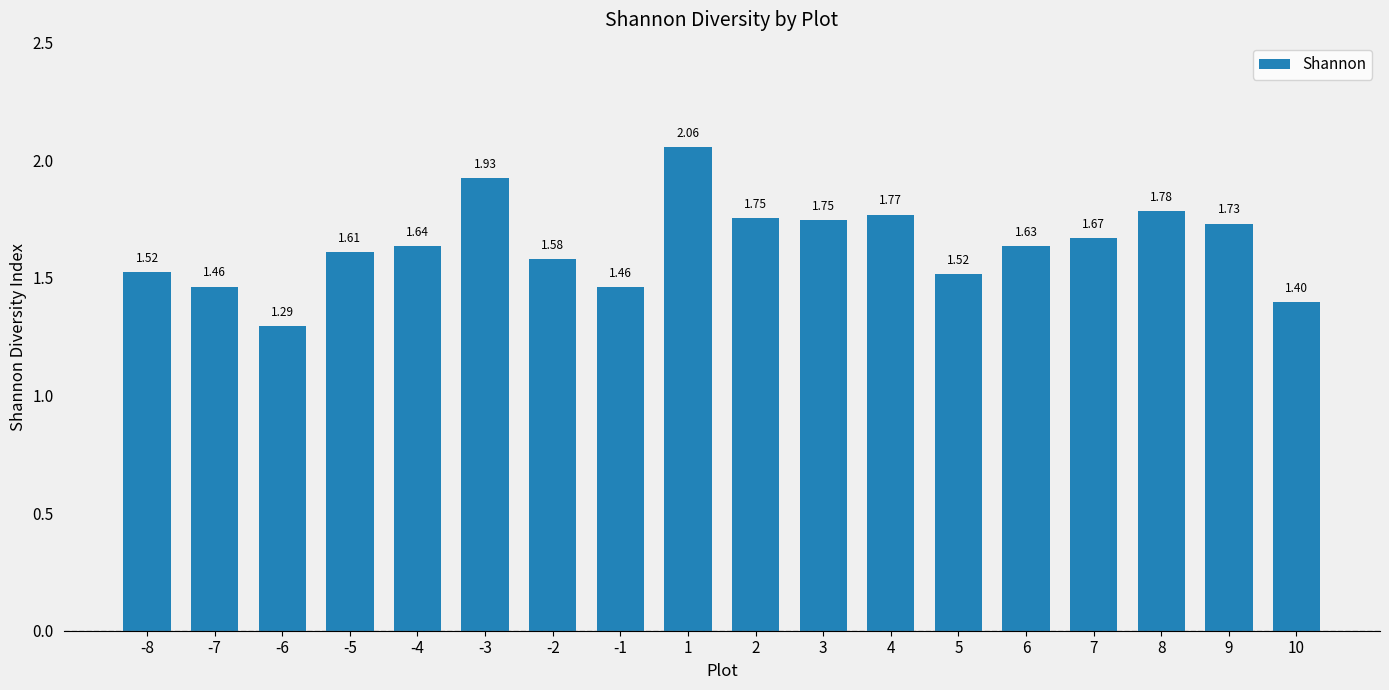

At which category does the chart reach its peak across all series?

1